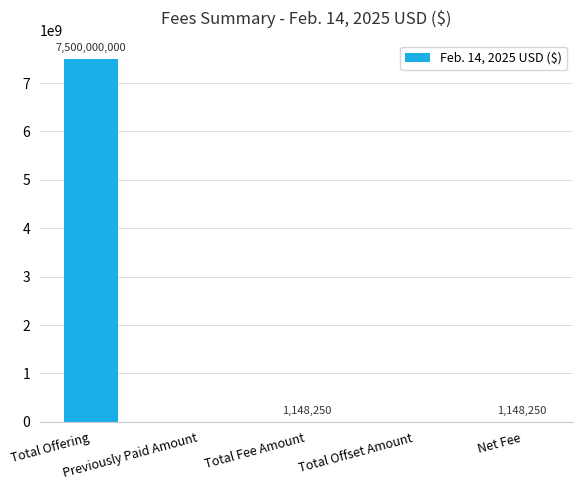

What is the maximum value shown in the chart?

7500000000